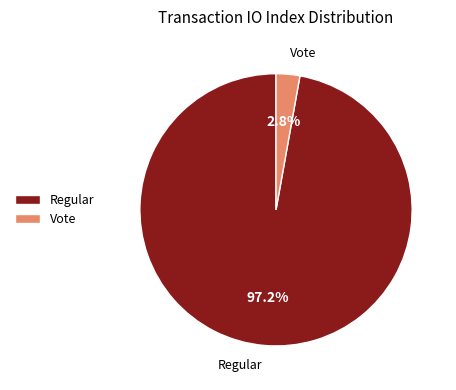

What percentage is NOT represented by Regular?

2.8%